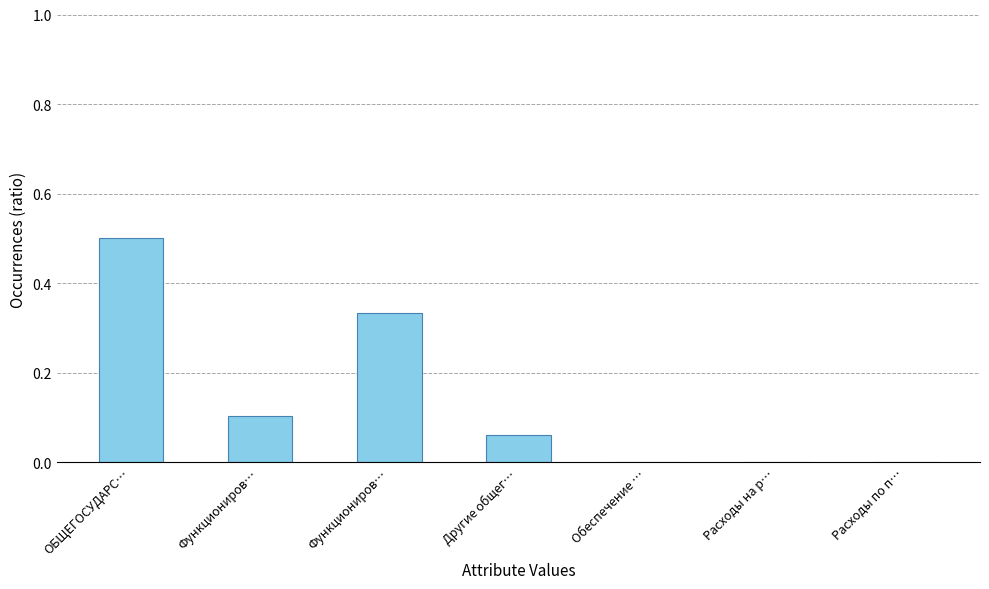

List the labels in order of value, smallest first.

Обеспечение …, Расходы на р…, Расходы по п…, Другие общег…, Функциониров…, Функциониров…, ОБЩЕГОСУДАРС…